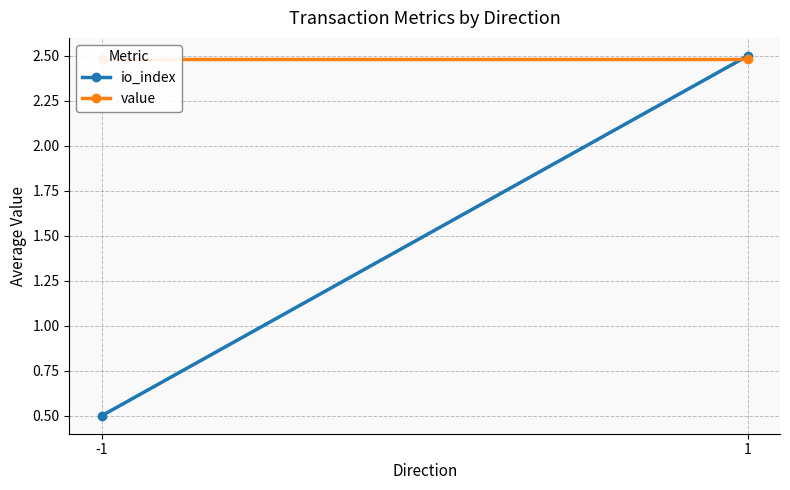

Reading right to left, list all the values displayed in this chart.

io_index: 1=2.5	-1=0.5
value: 1=2.5	-1=2.5